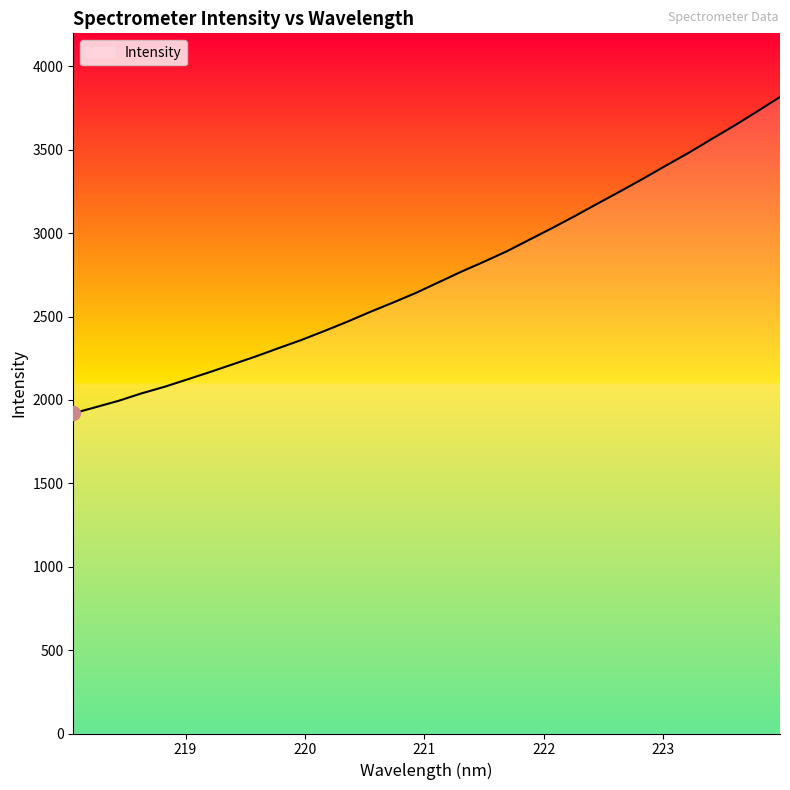

What is the difference between the maximum and minimum values?

1896.8